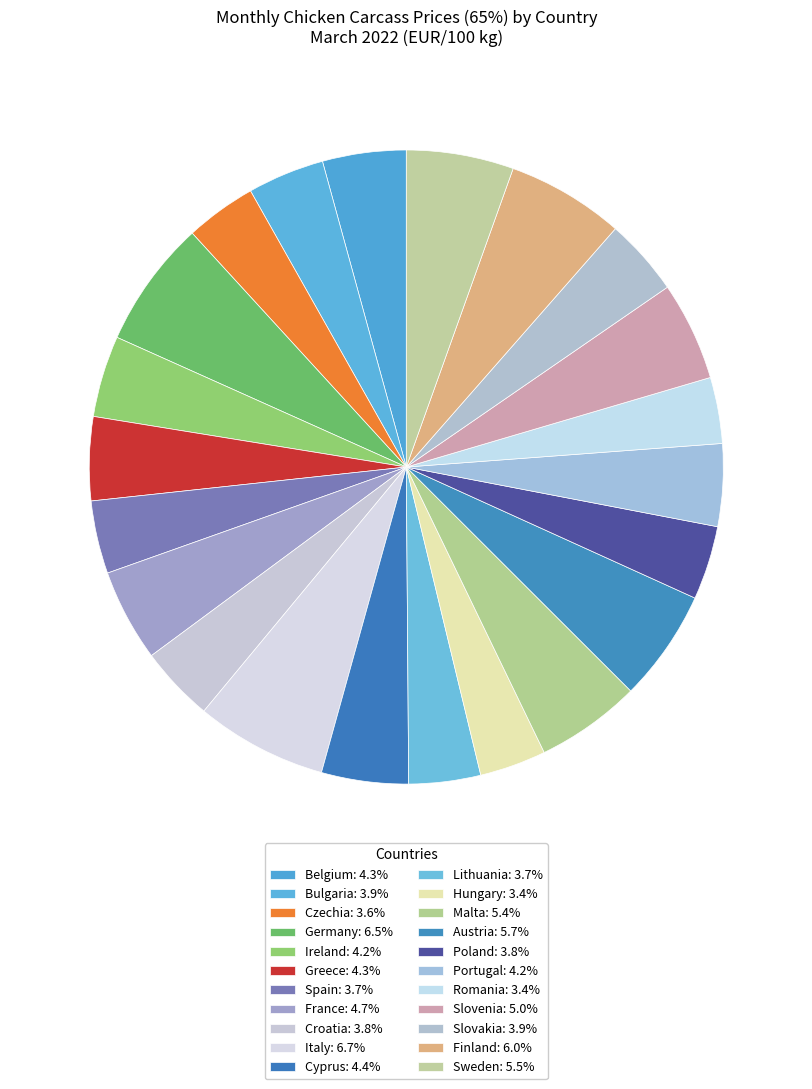

Does any single category account for the majority?

No